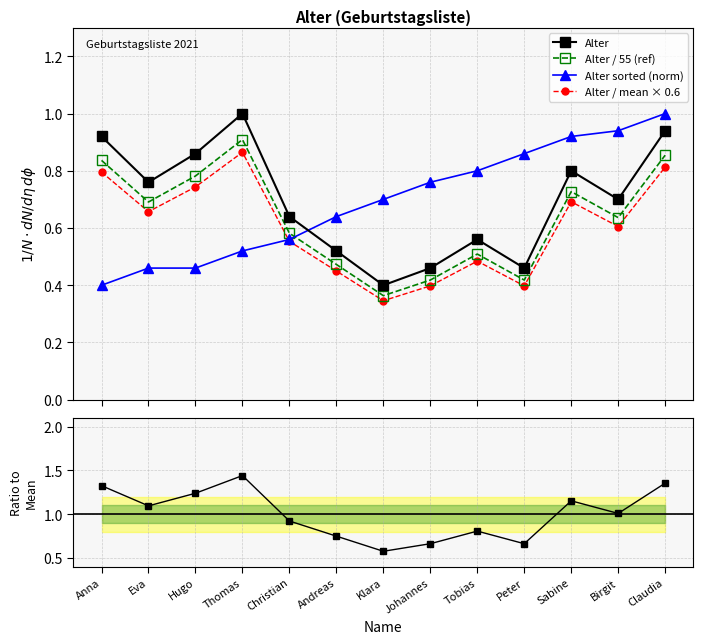

Where is the first local minimum for Alter?

Eva